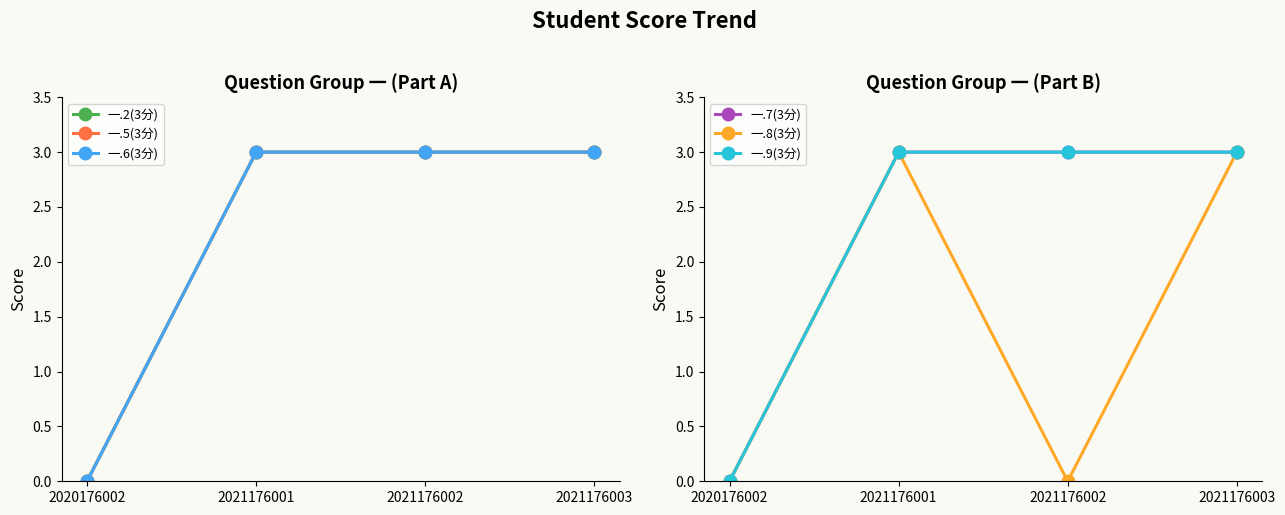

True or false: 一.6(3分) and 一.5(3分) intersect in this chart.

False